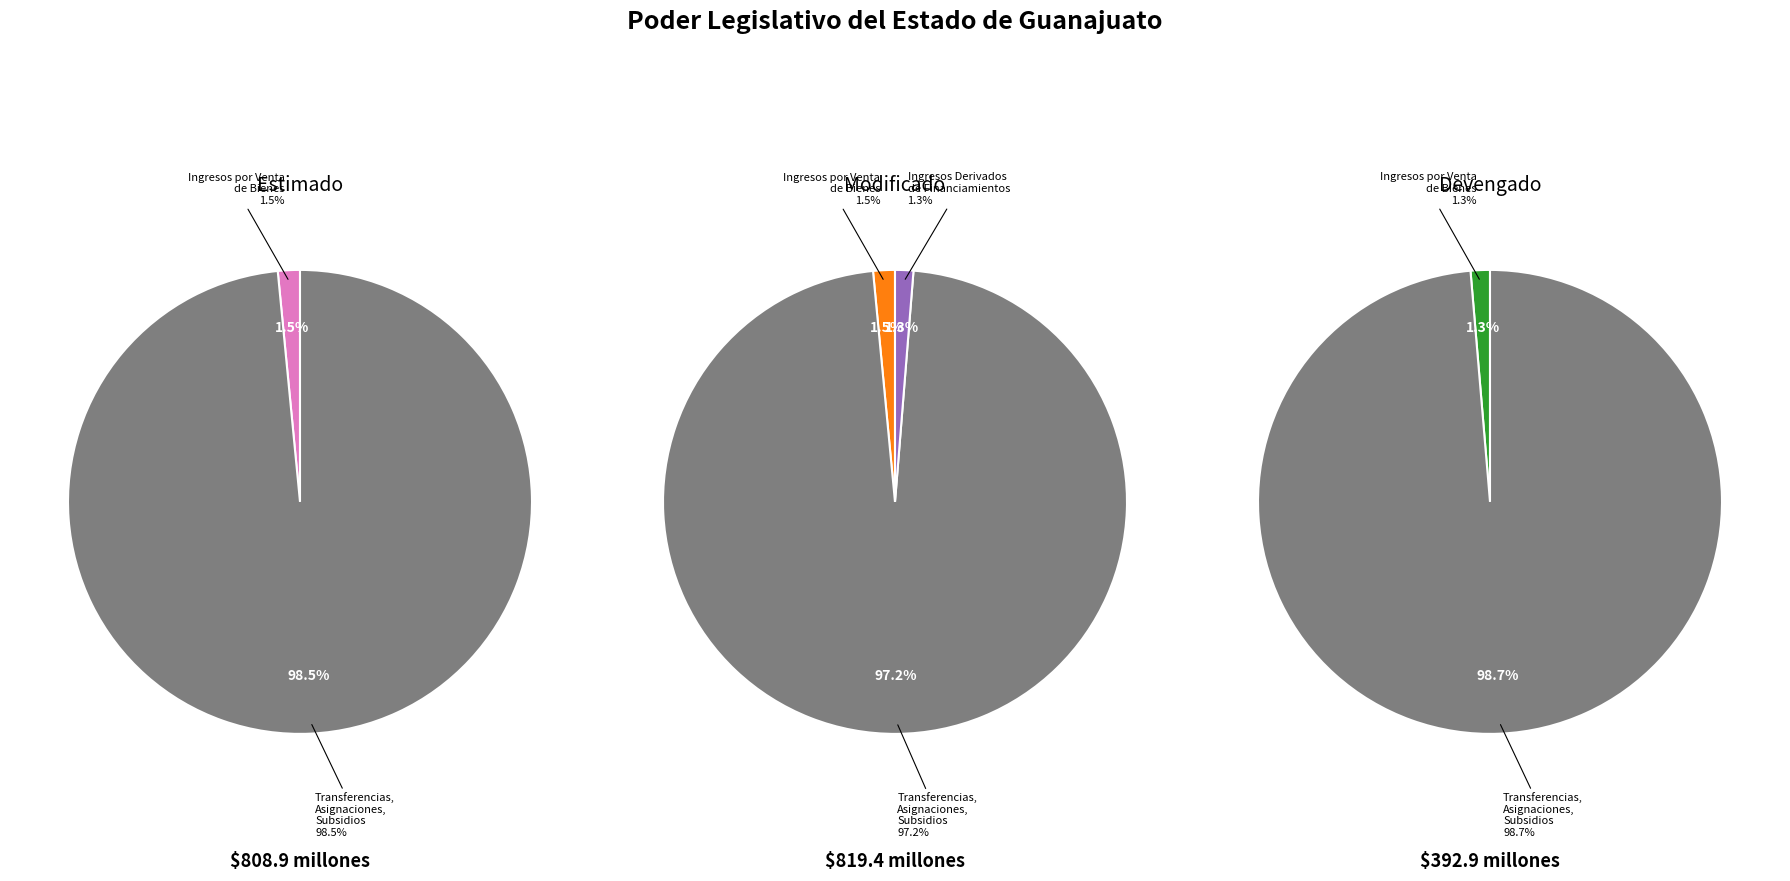

Is Ingresos Derivados de Financiamientos the majority of the pie?

No